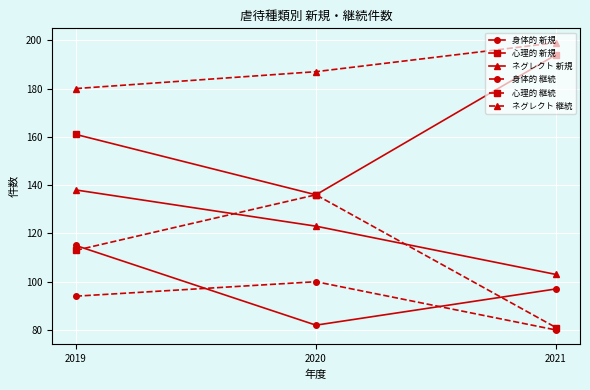

What is the difference between the maximum and second lowest values in the 心理的 新規 series?

33